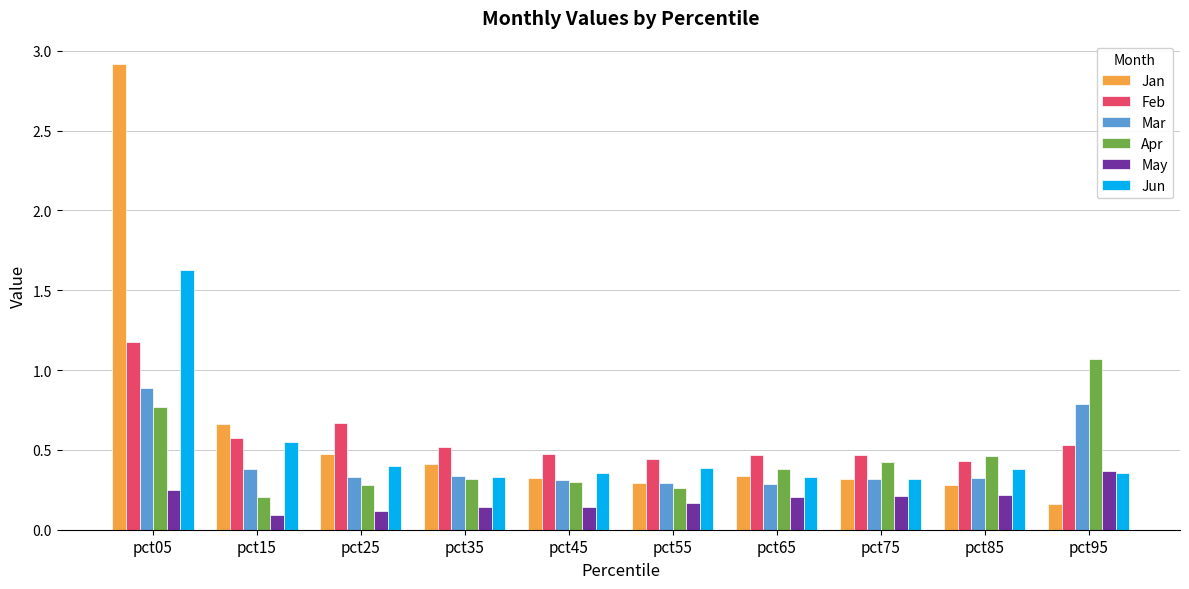

List the series in order of their peak value, lowest first.

May, Mar, Apr, Feb, Jun, Jan